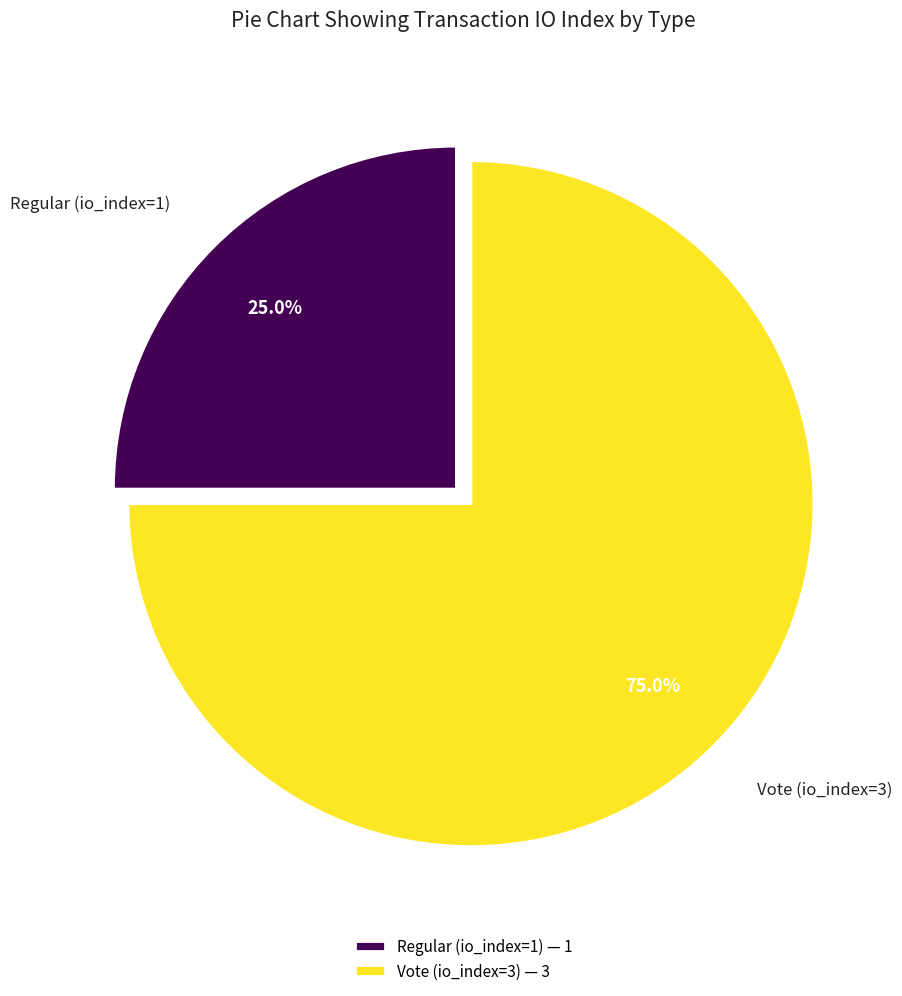

Between Vote (io_index=3) and Regular (io_index=1), which is larger?

Vote (io_index=3)